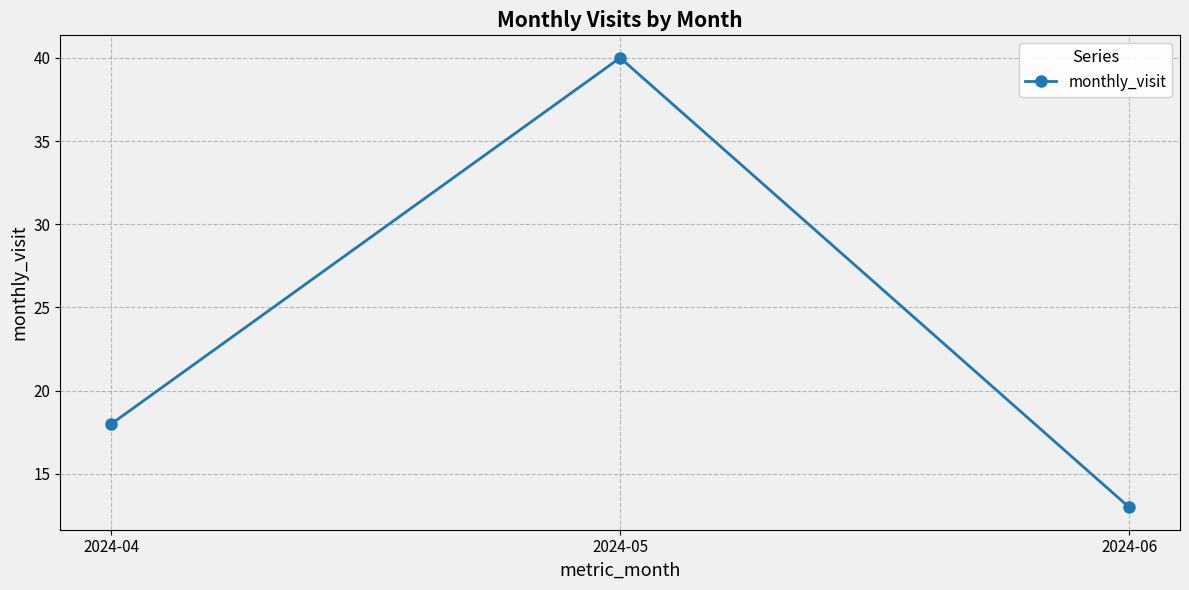

What is the sum of all values?

71